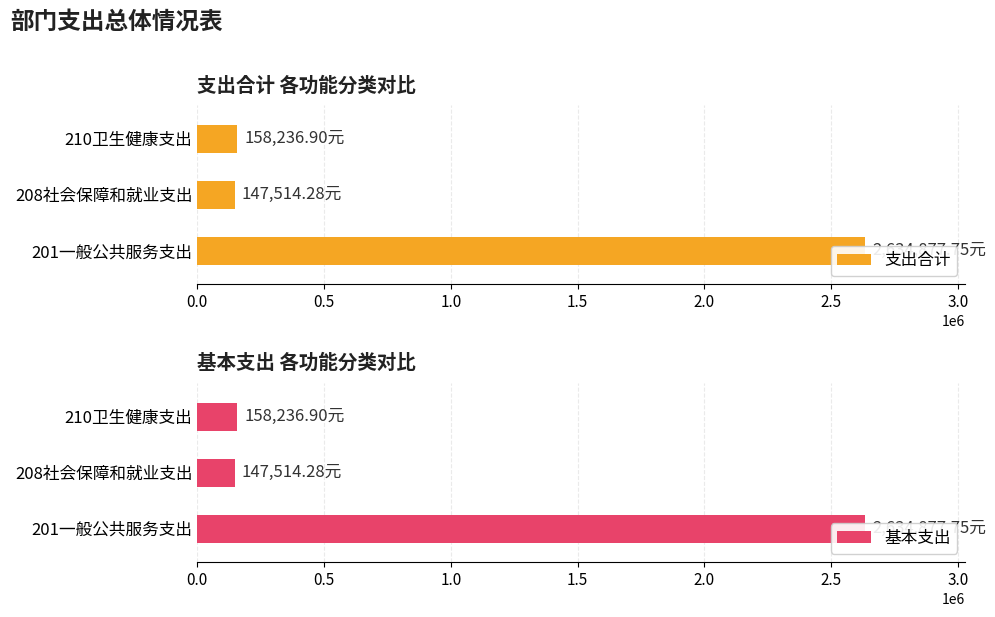

Between 201一般公共服务支出 and 208社会保障和就业支出, which series saw the biggest shift?

支出合计